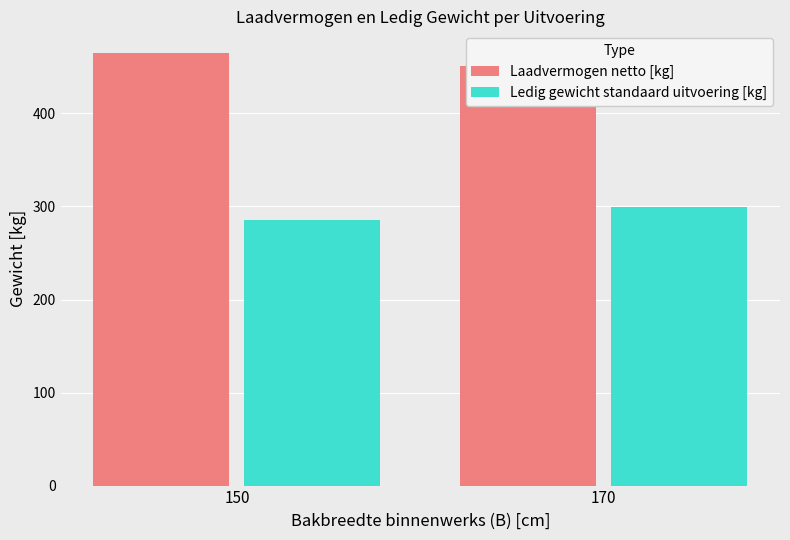

What is the sum of all Laadvermogen netto [kg] values?

915.8